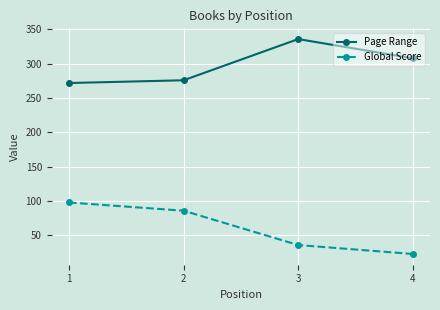

What is the value of the Global Score point at the 1st from the left?

98